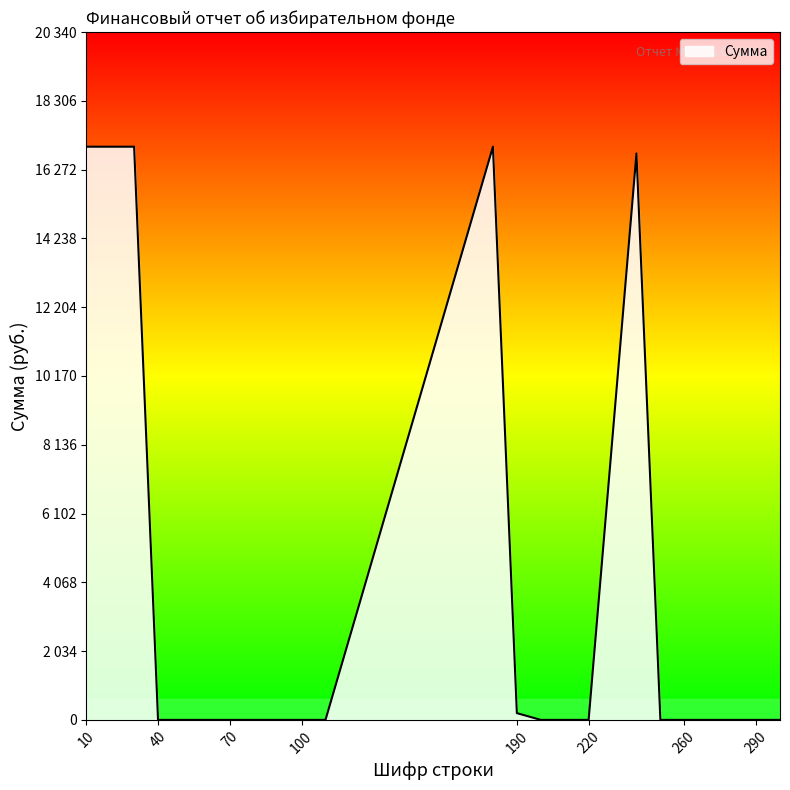

Reading left to right, list all the values displayed in this chart.

16950	16950	16950	0	0	0	0	0	0	0	0	16950	200	0	0	0	16750	0	0	0	0	0	0